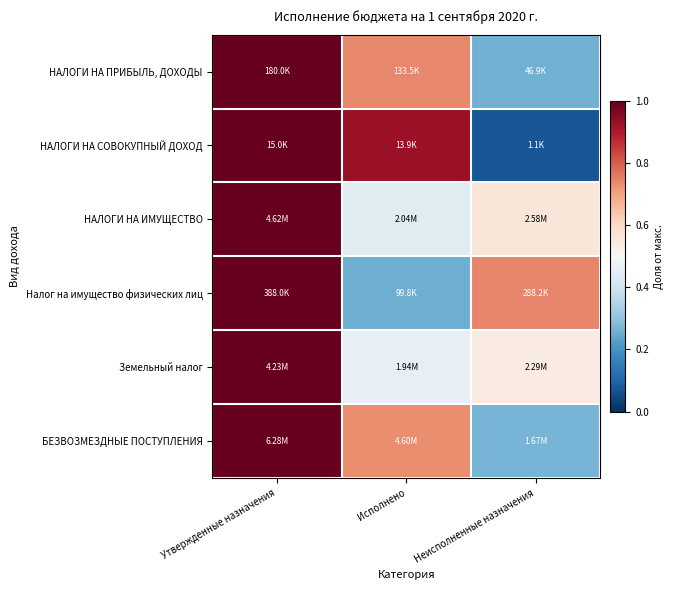

How many distinct data groups are displayed?

6